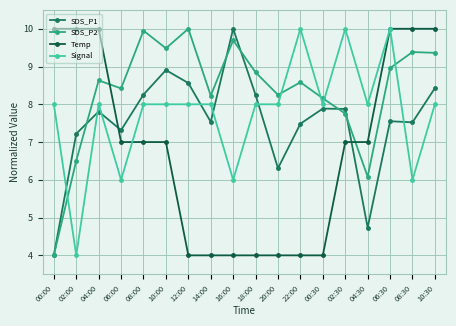

At which category does SDS_P1 reach its first local peak?

04:00